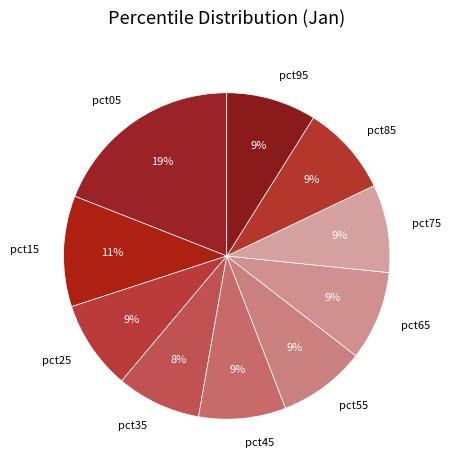

Is the sum of pct25 and pct55 greater than half?

No